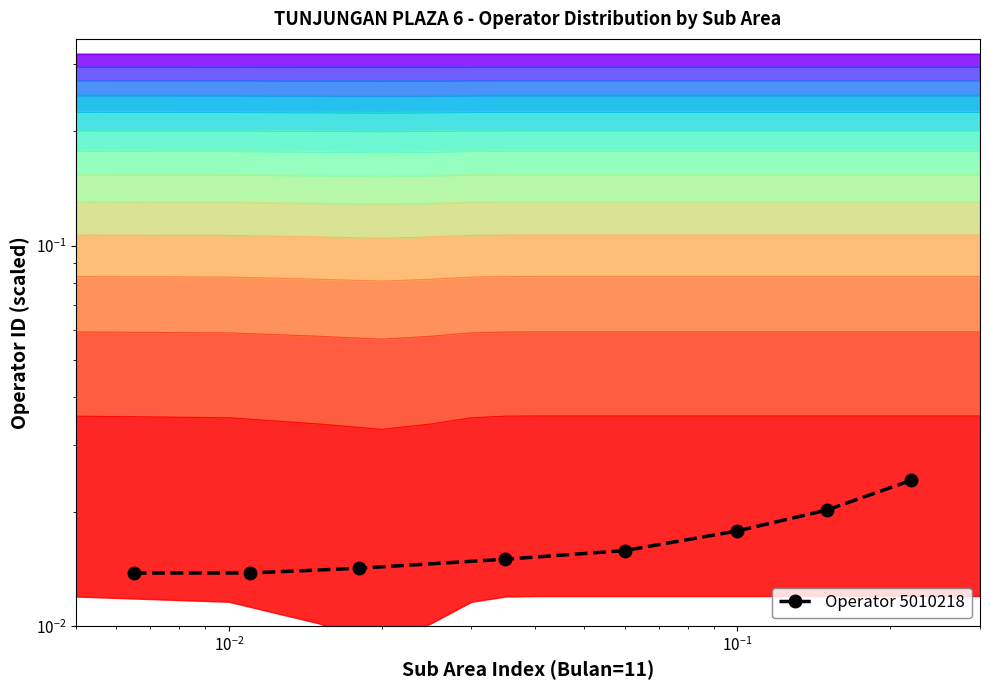

True or false: there are more than 2 points higher than both neighbors.

False